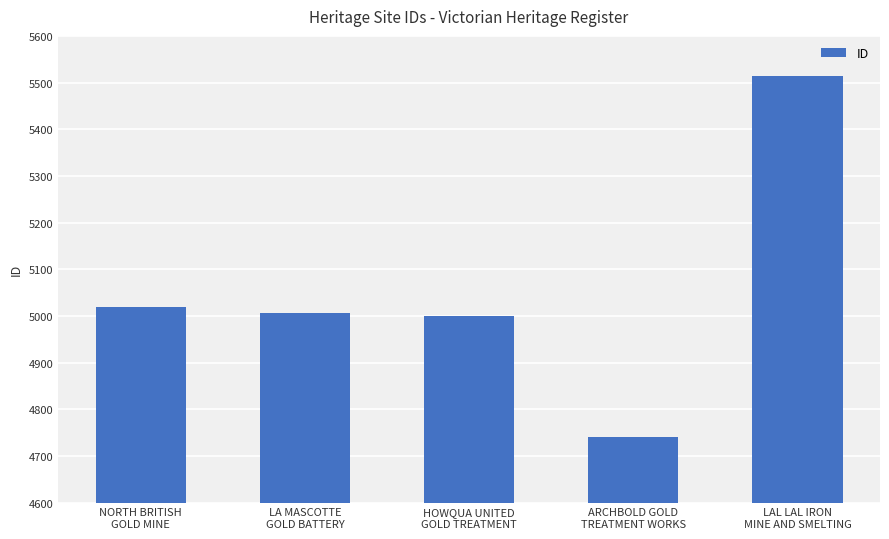

How many data points does each series have?

5